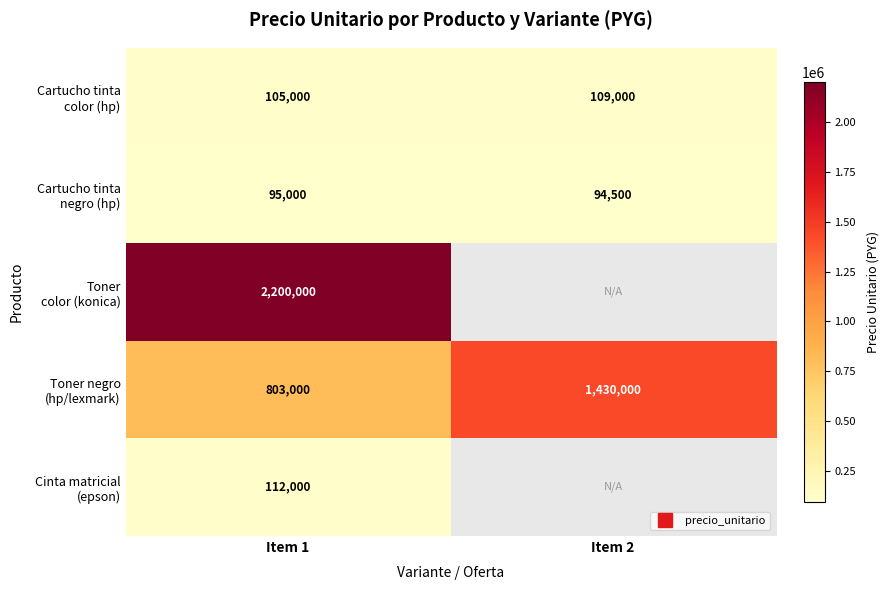

Which label corresponds to the largest value in the chart?

Item 1